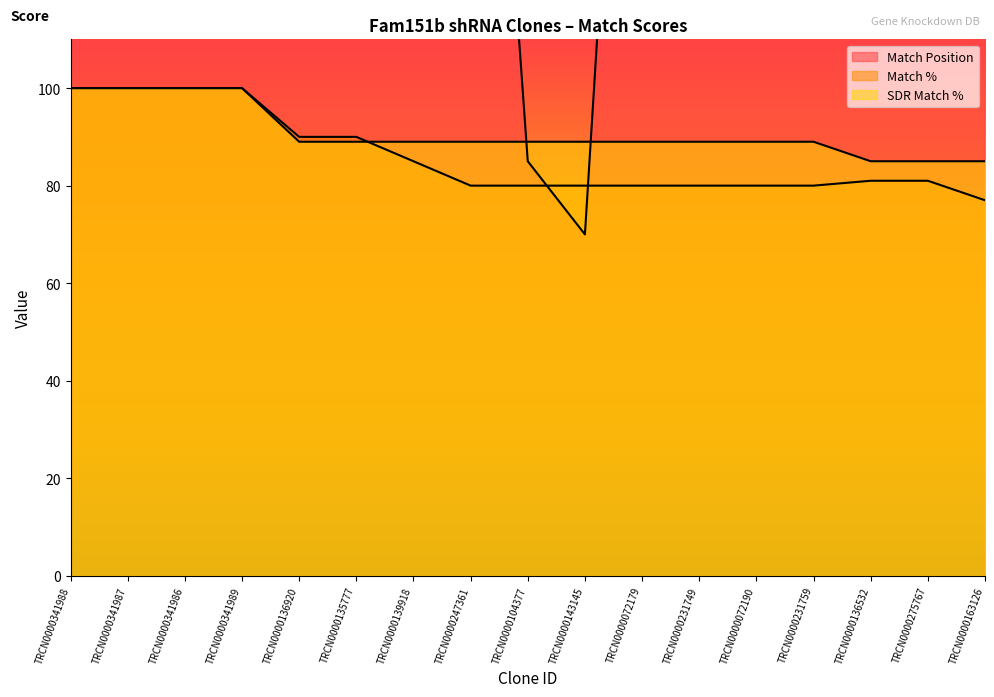

Between TRCN0000341986 and TRCN0000104377, which is larger?

TRCN0000341986